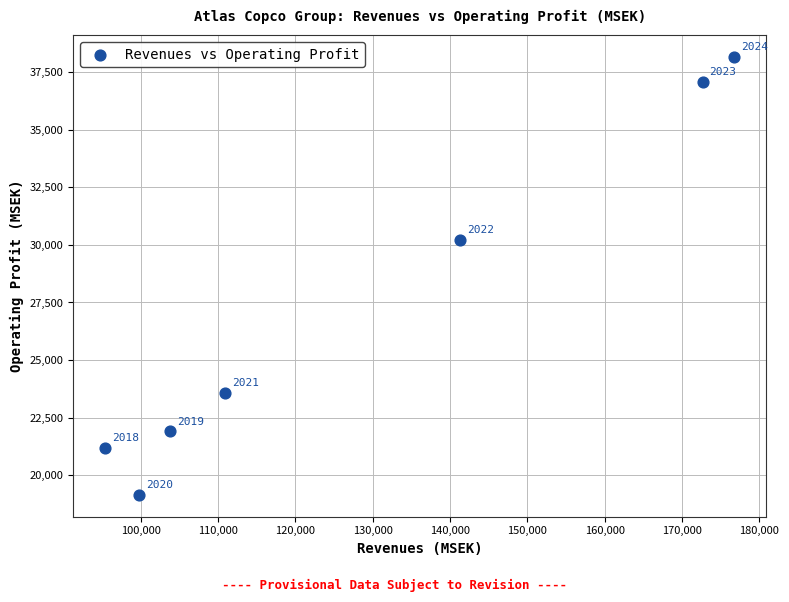

What is the average X value?

128654